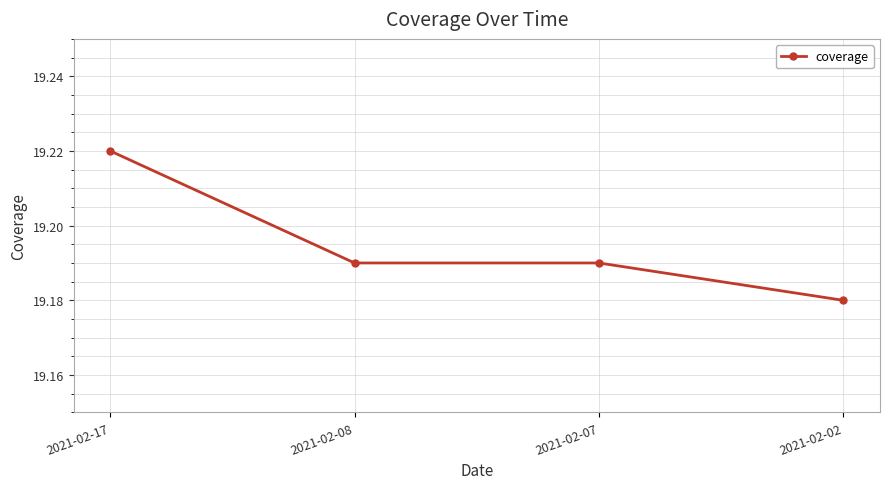

How many lines are shown in the chart?

1